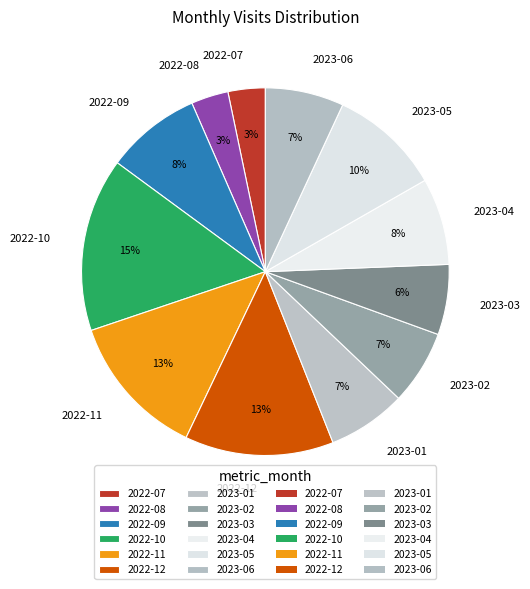

Does 2023-02 account for over 50% of the chart?

No